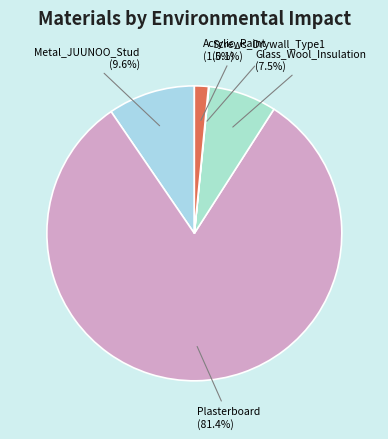

To the nearest percent, what is the combined percentage of Acrylic_Paint and Glass_Wool_Insulation?

9%